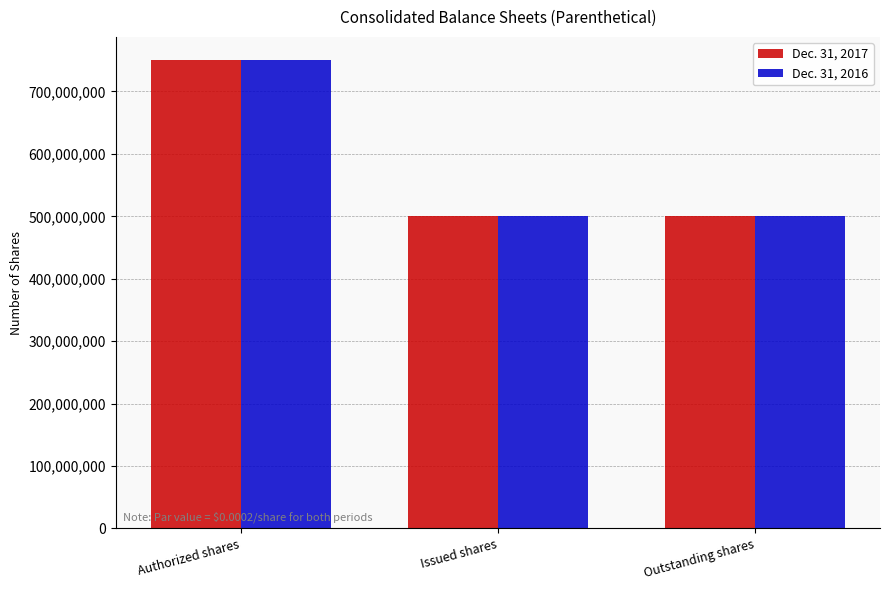

At which label does Dec. 31, 2017 reach its peak?

Authorized shares